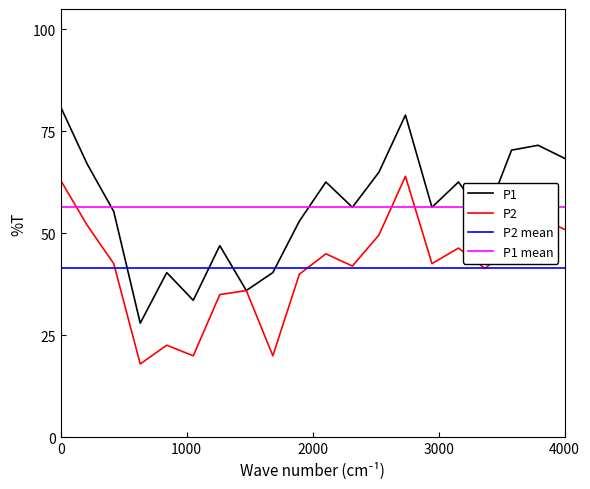

True or false: P2 has more than 2 points higher than both neighbors.

True